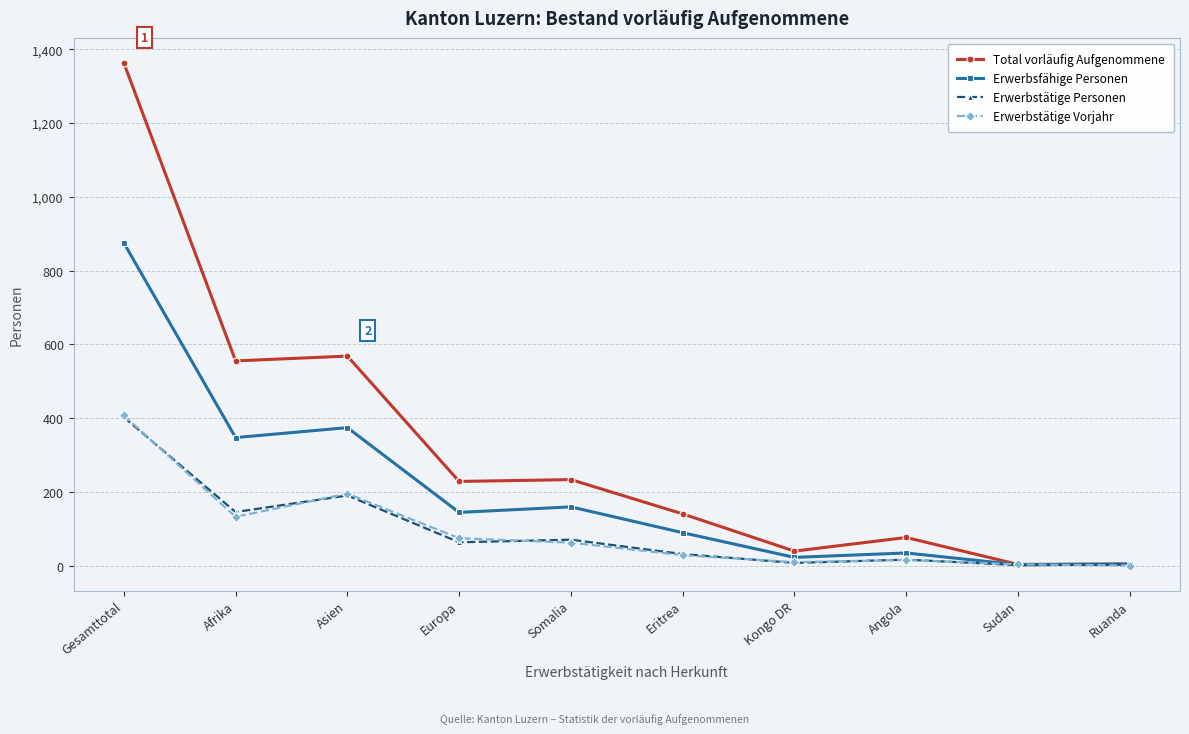

At which category is the sum across all series the highest?

Gesamttotal